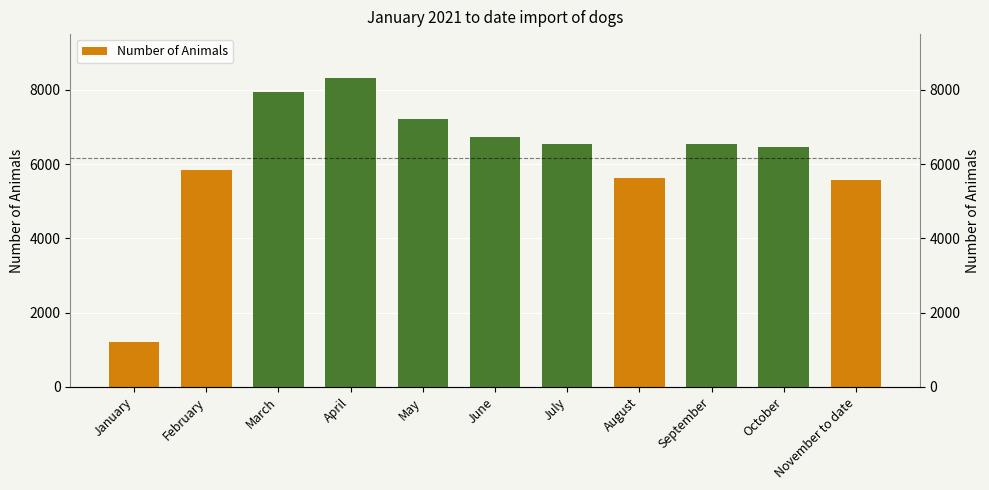

What is the minimum value shown in the chart?

1201